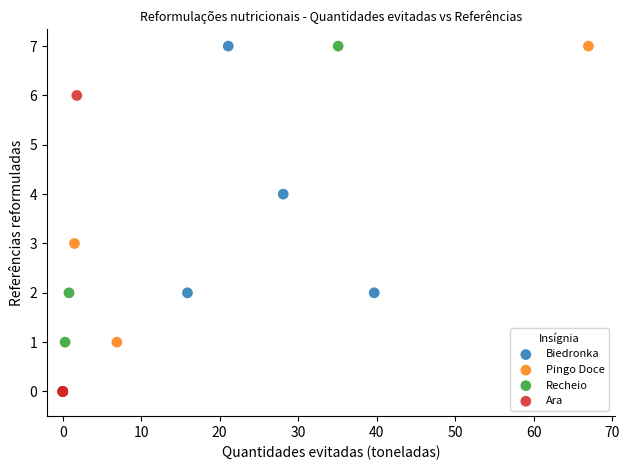

What are all the series names shown in the legend?

Biedronka, Pingo Doce, Recheio, Ara